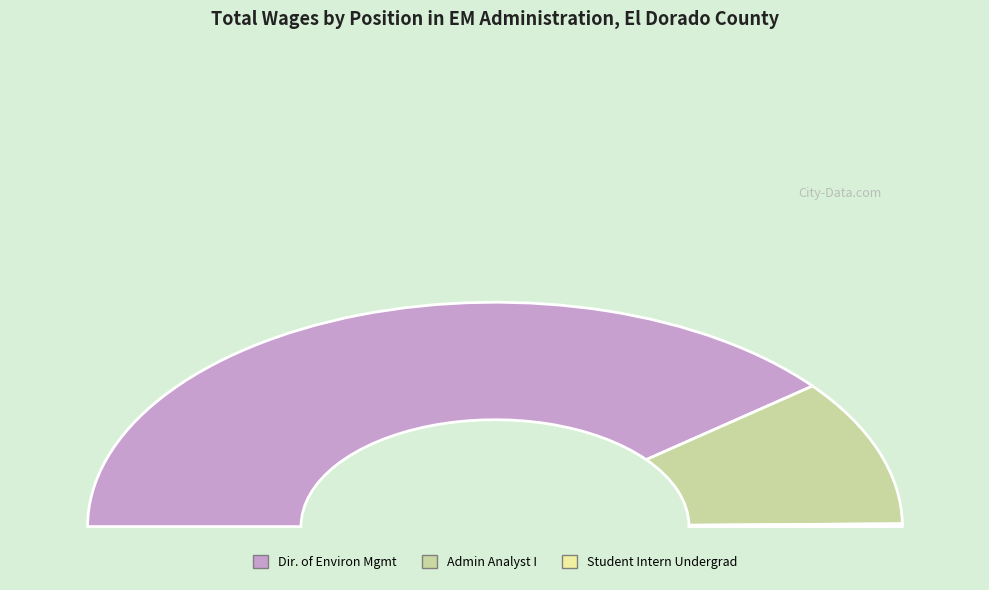

What is the majority slice?

1236 Director Of Environ Management